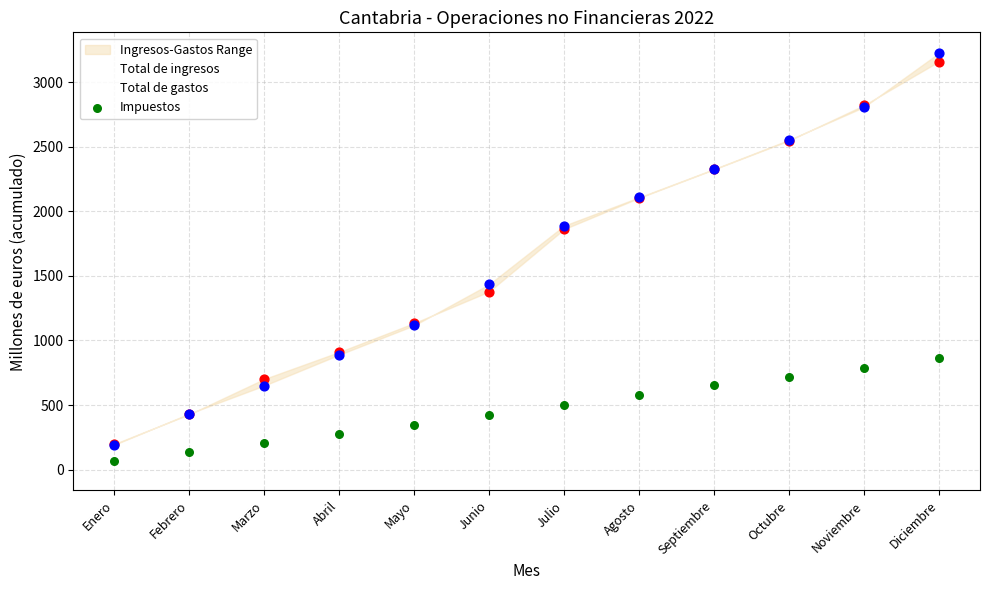

Which series contains the lowest Y value?

Impuestos